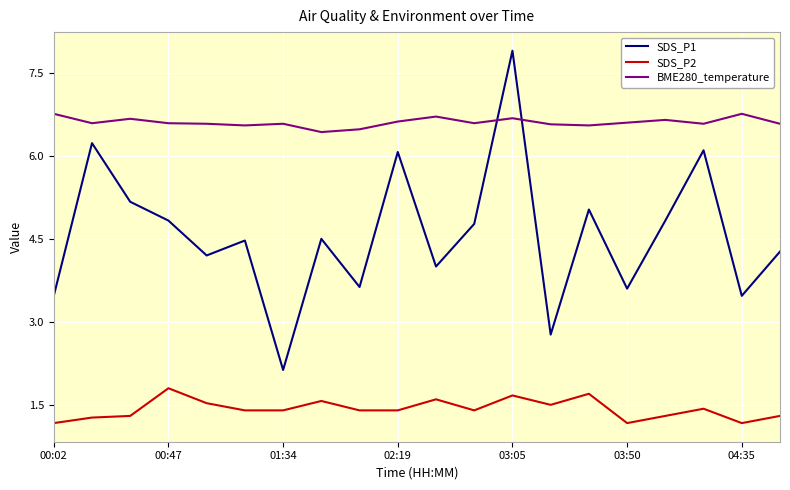

What is the maximum value for SDS_P2?

1.8